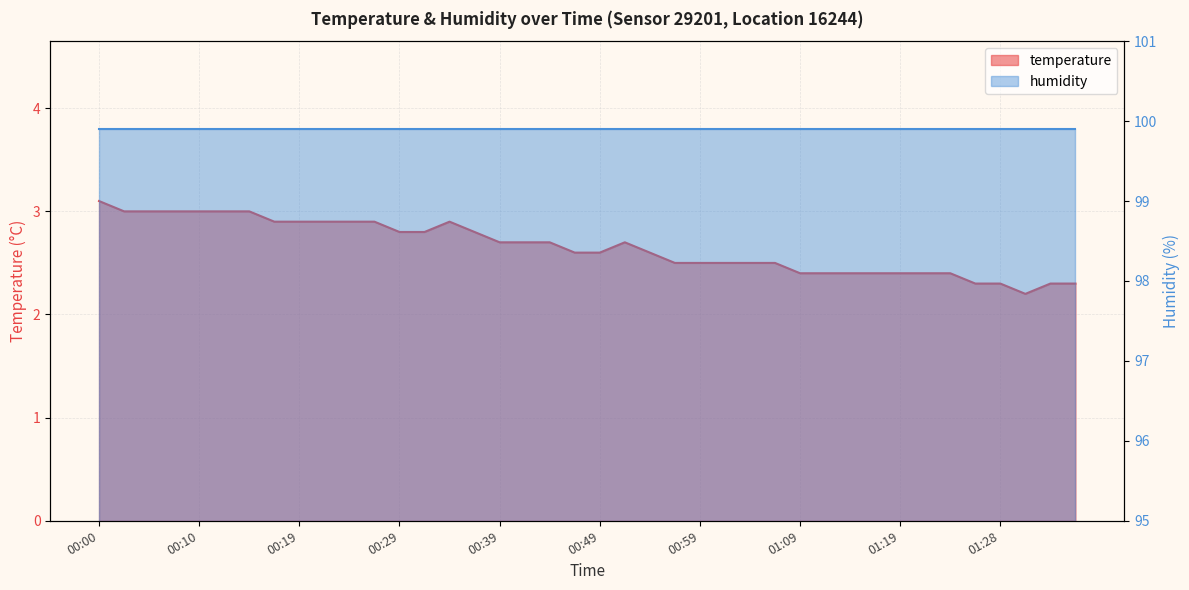

How many interior local valleys (lower than both neighbors) does the data have?

1